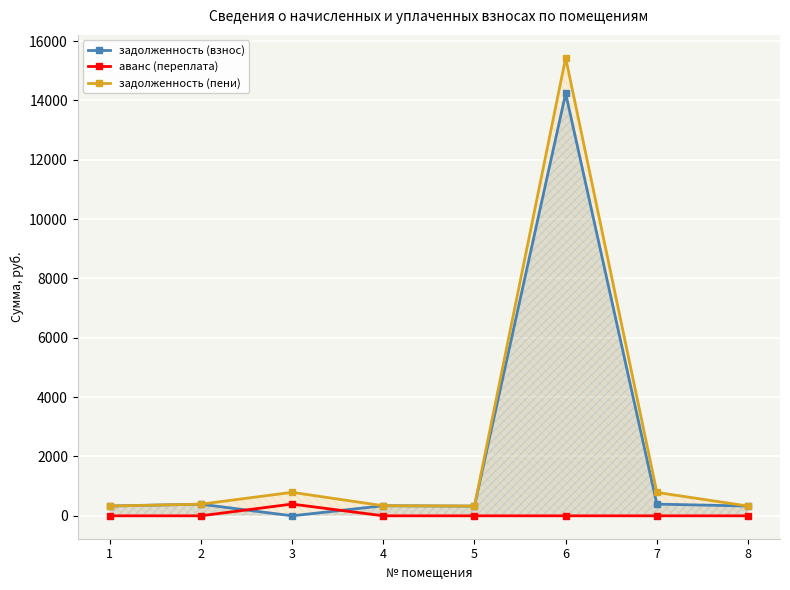

What is the total value across all series at 7?

1182.9